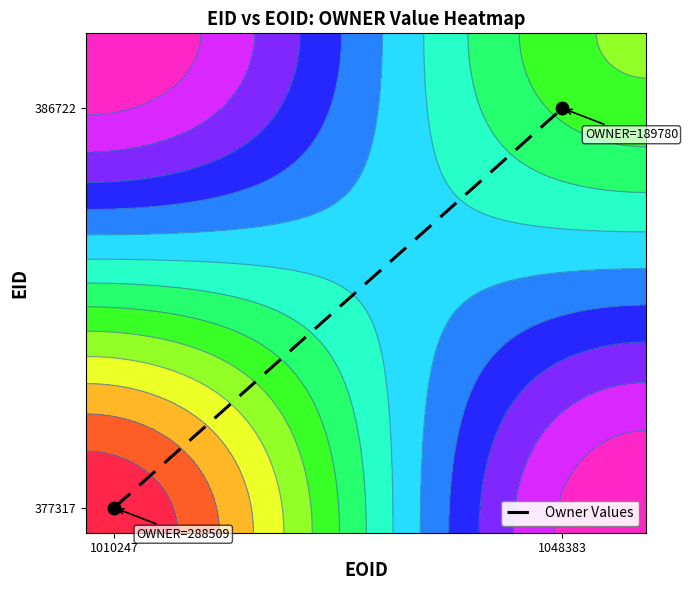

The chart shows a value of 0.0 at 1010247. True or false?

False